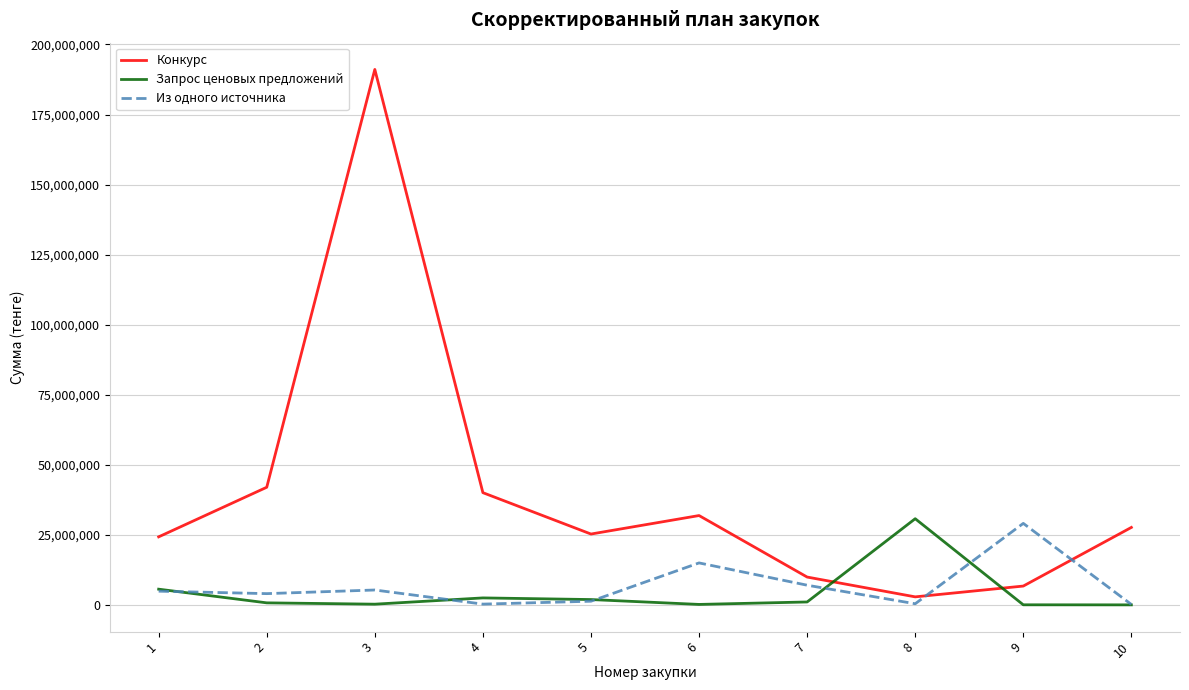

Which series has the widest spread of values?

Конкурс